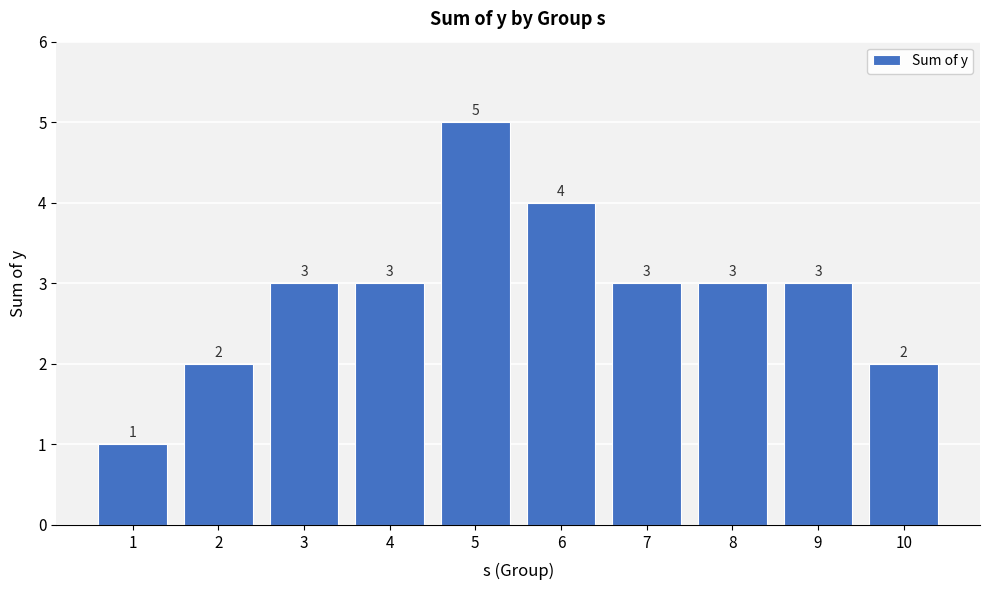

Reading left to right, list all the values displayed in this chart.

1	2	3	3	5	4	3	3	3	2